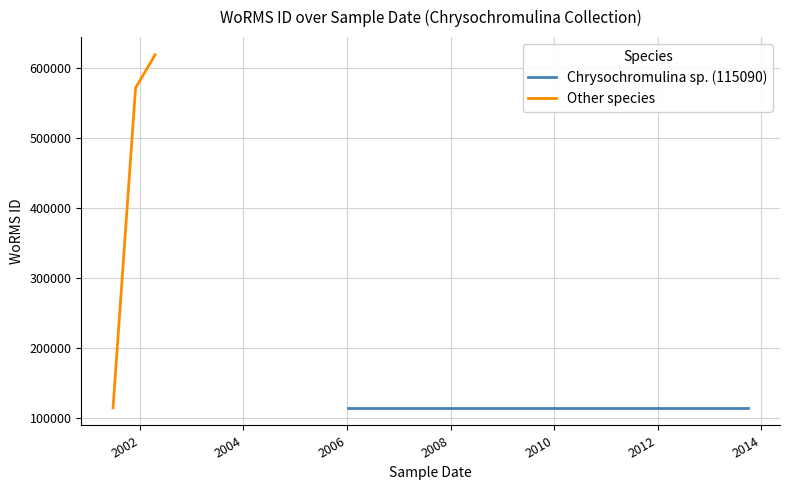

What is the minimum value for Other species?

115108